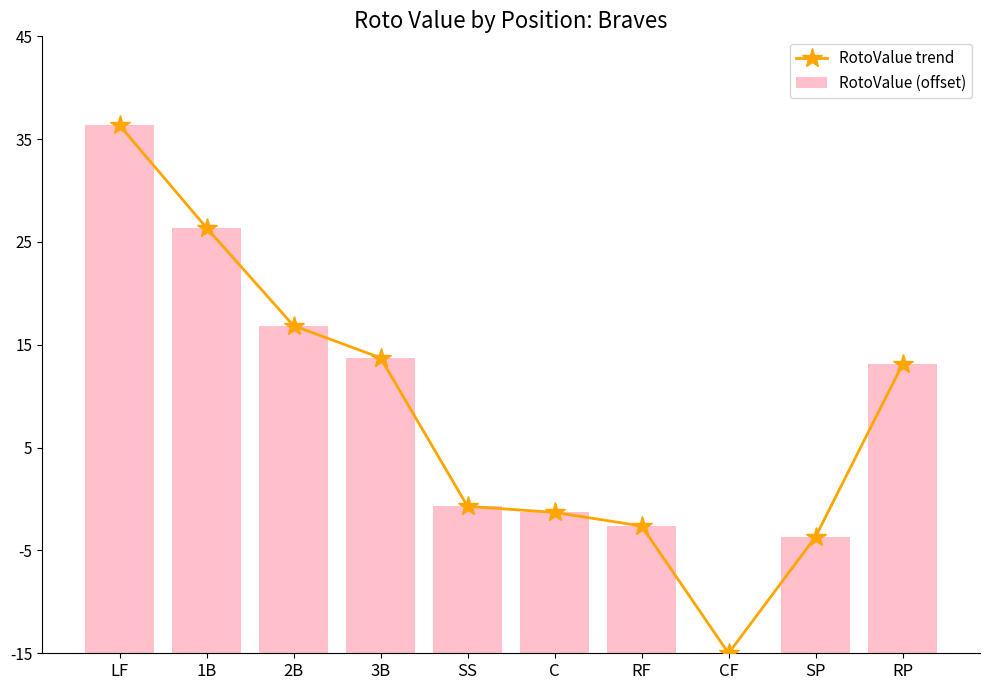

Does the chart contain any negative values?

No